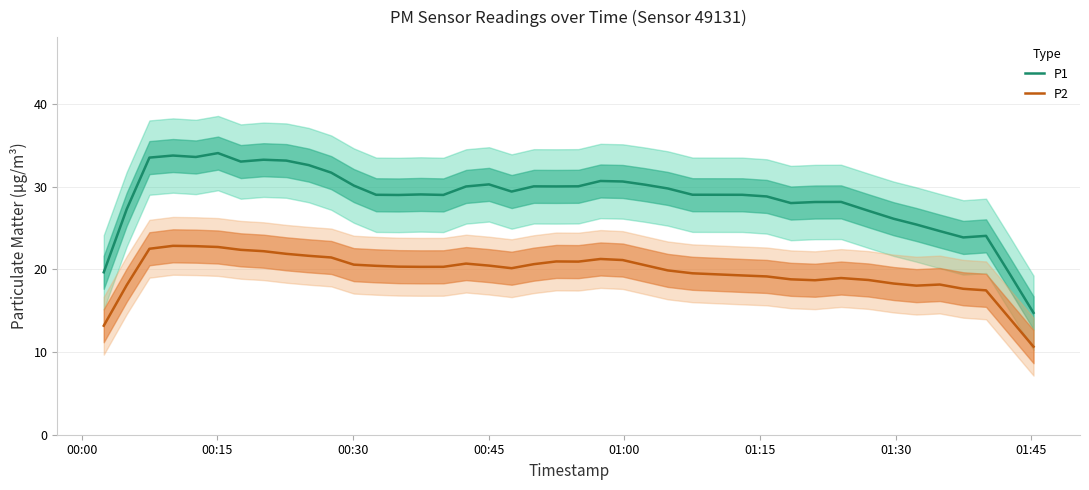

What is the sum of all P1 values?

1150.5